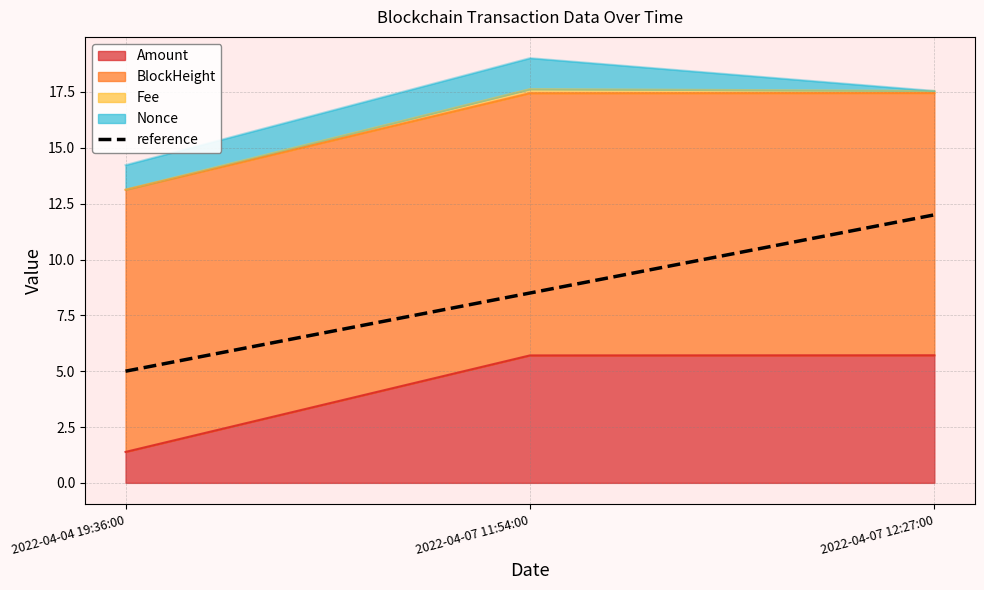

The chart shows a value of 5.0 at 2022-04-04 19:36:00. True or false?

True